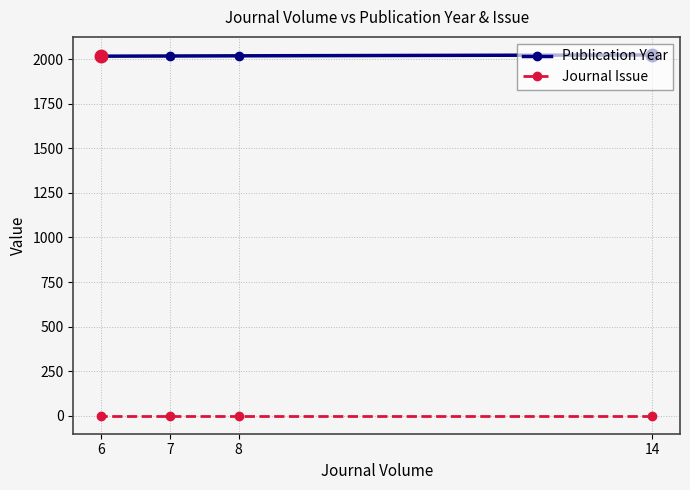

How many series are shown in this chart?

2